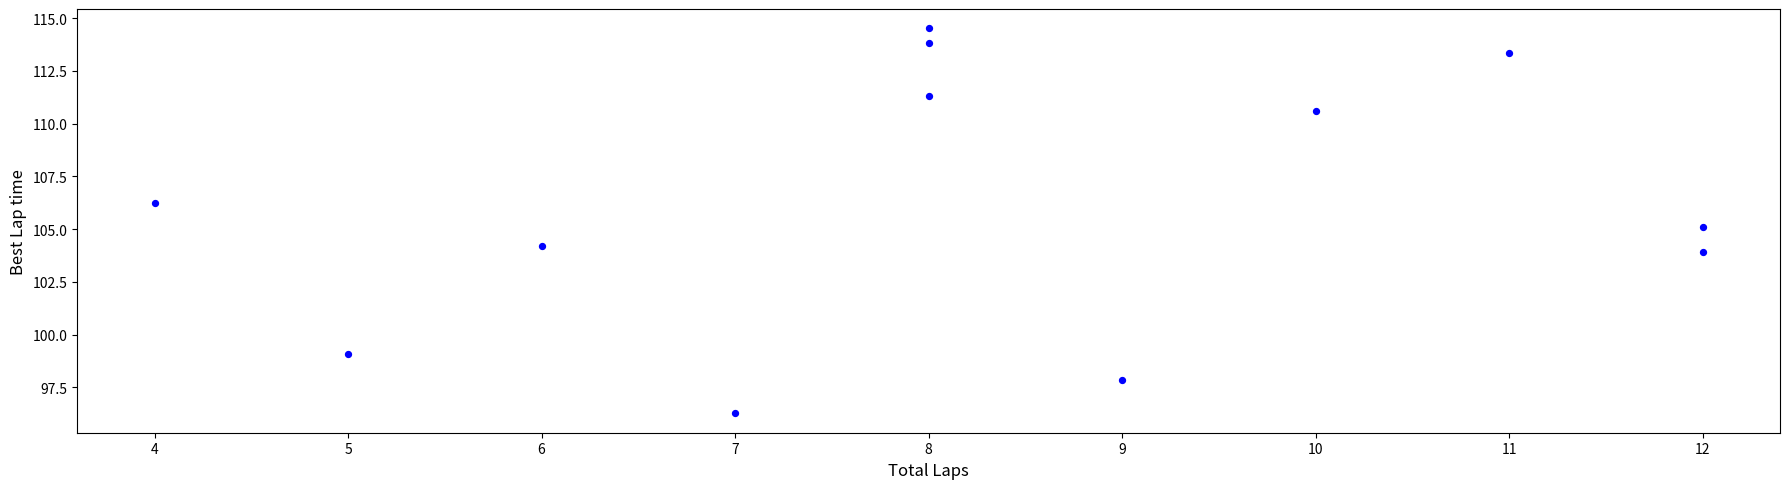

What is the average Y value?

106.4